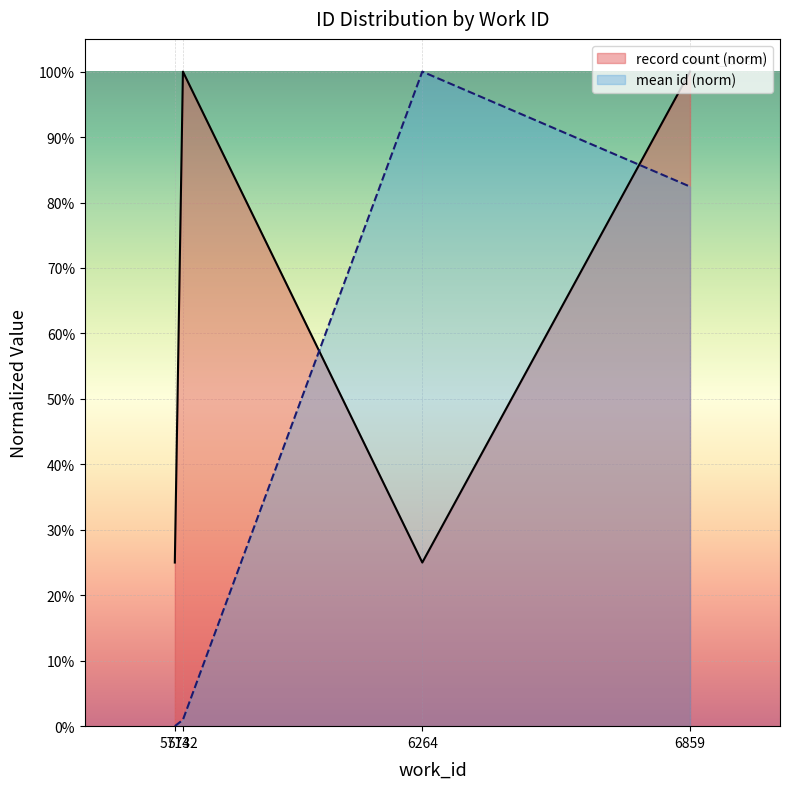

Reading left to right, what are all the values shown in this chart?

record count (norm): 0.2	1.0	0.2	1.0
mean id (norm): 0.0	0.0	1.0	0.8